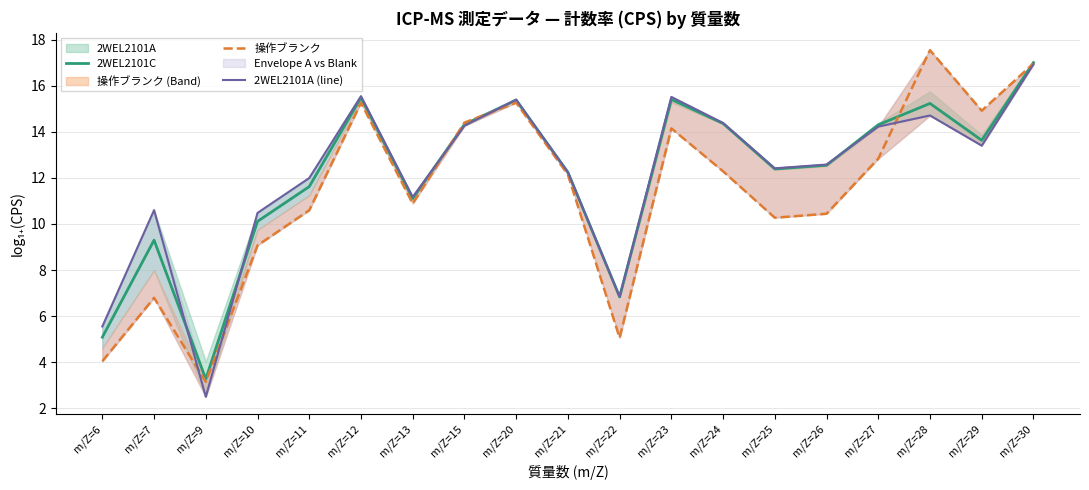

What value does the 操作ブランク series have at m/Z=29?

14.9